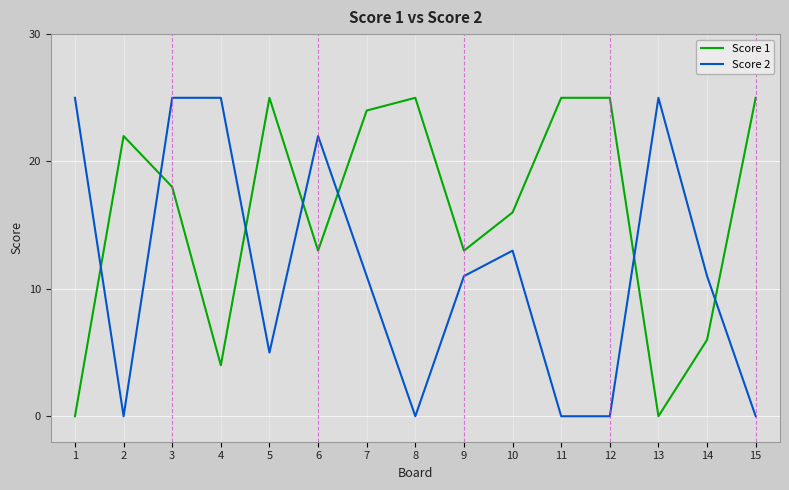

What is the difference between the highest and lowest values at 2?

22